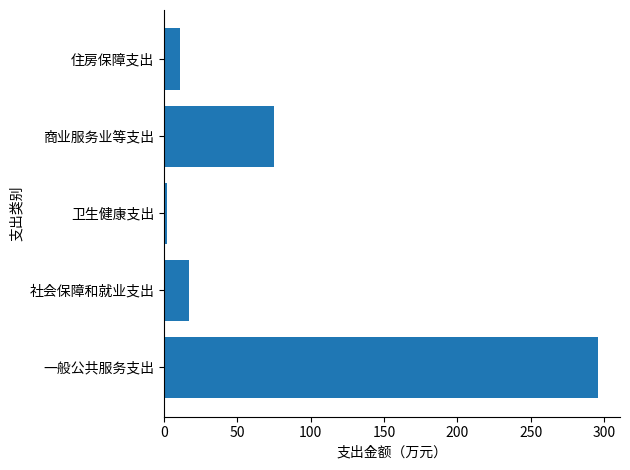

True or false: the data shows 296.1 at 一般公共服务支出.

True